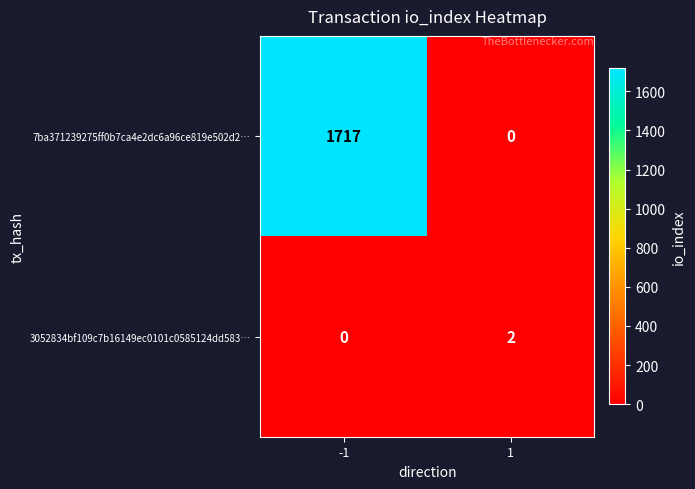

Is it true that 7ba371239275ff0b7ca4e2dc6a96ce819e502d2… equals 0 at 1?

True